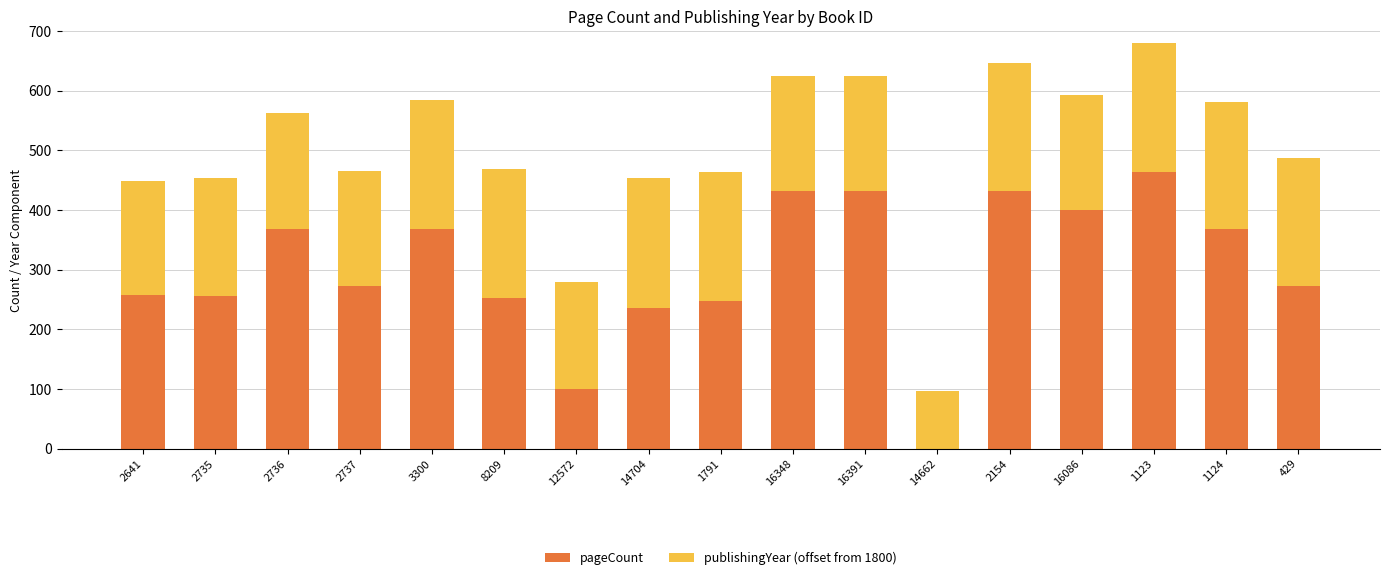

Which category has the highest value in the pageCount series?

1123